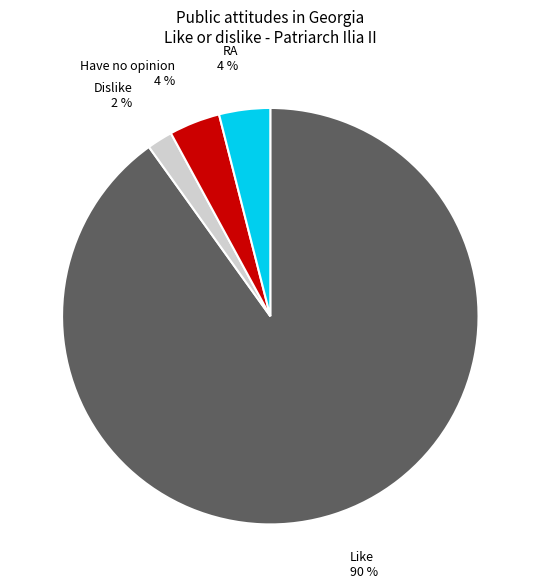

True or false: RA accounts for 4% of the total.

True